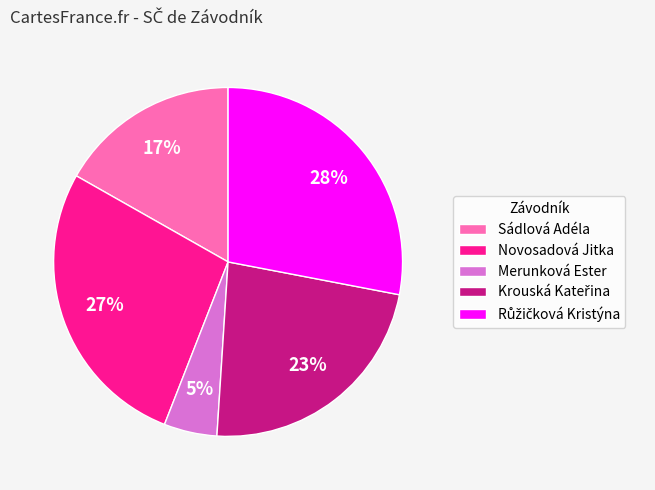

What is the ratio of the value at Merunková Ester to the value at Sádlová Adéla?

0.3